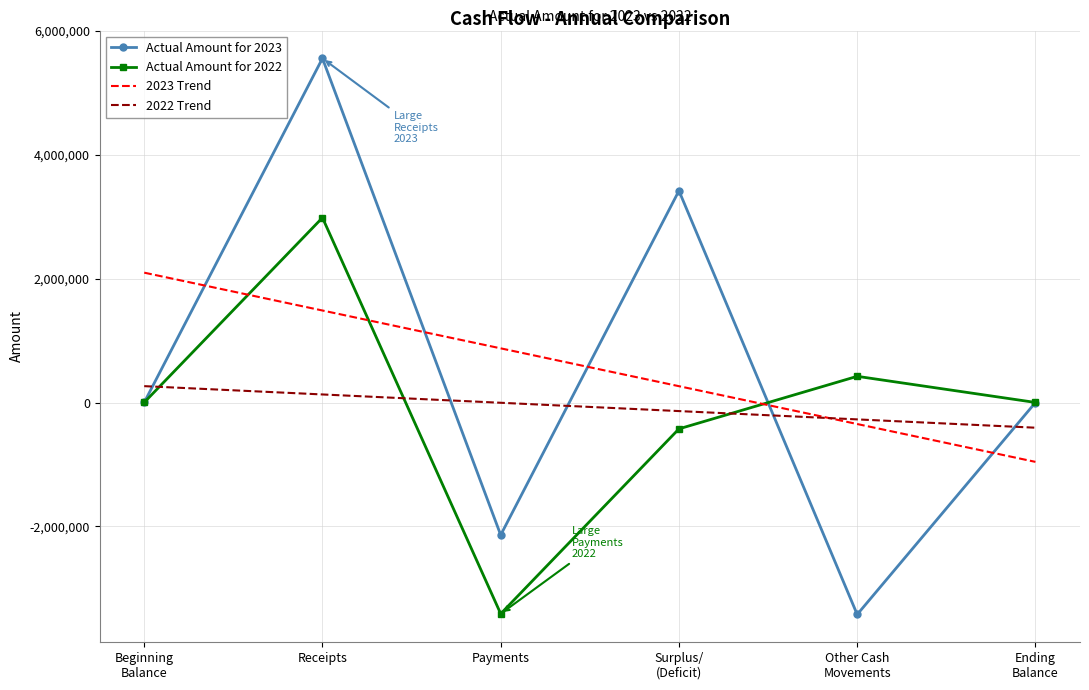

What is the average value of the 2023 Trend series?

570374.8